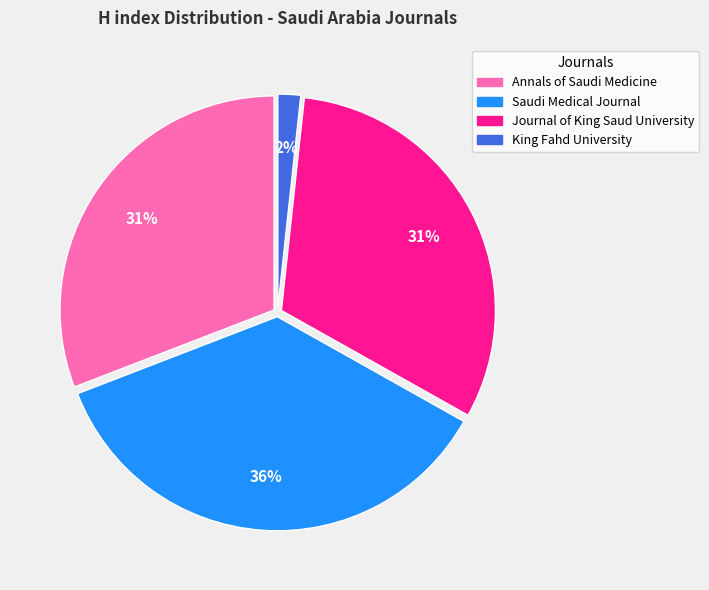

What percentage is the Annals of Saudi Medicine slice, to the nearest percent?

31%